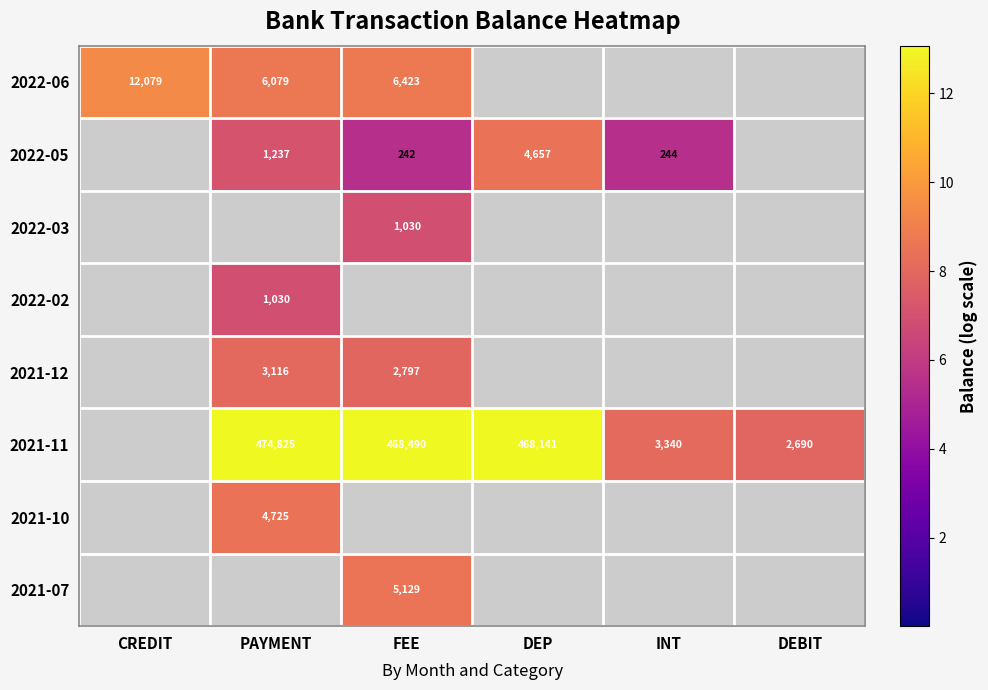

The 2022-06 series shows 9511 at FEE. True or false?

False